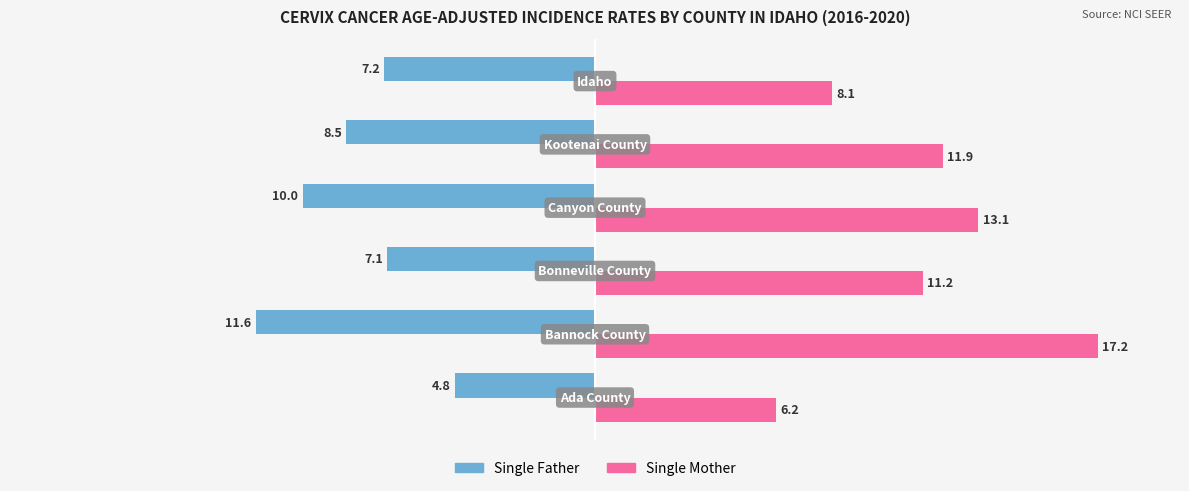

Which series has the widest spread of values?

Single Mother